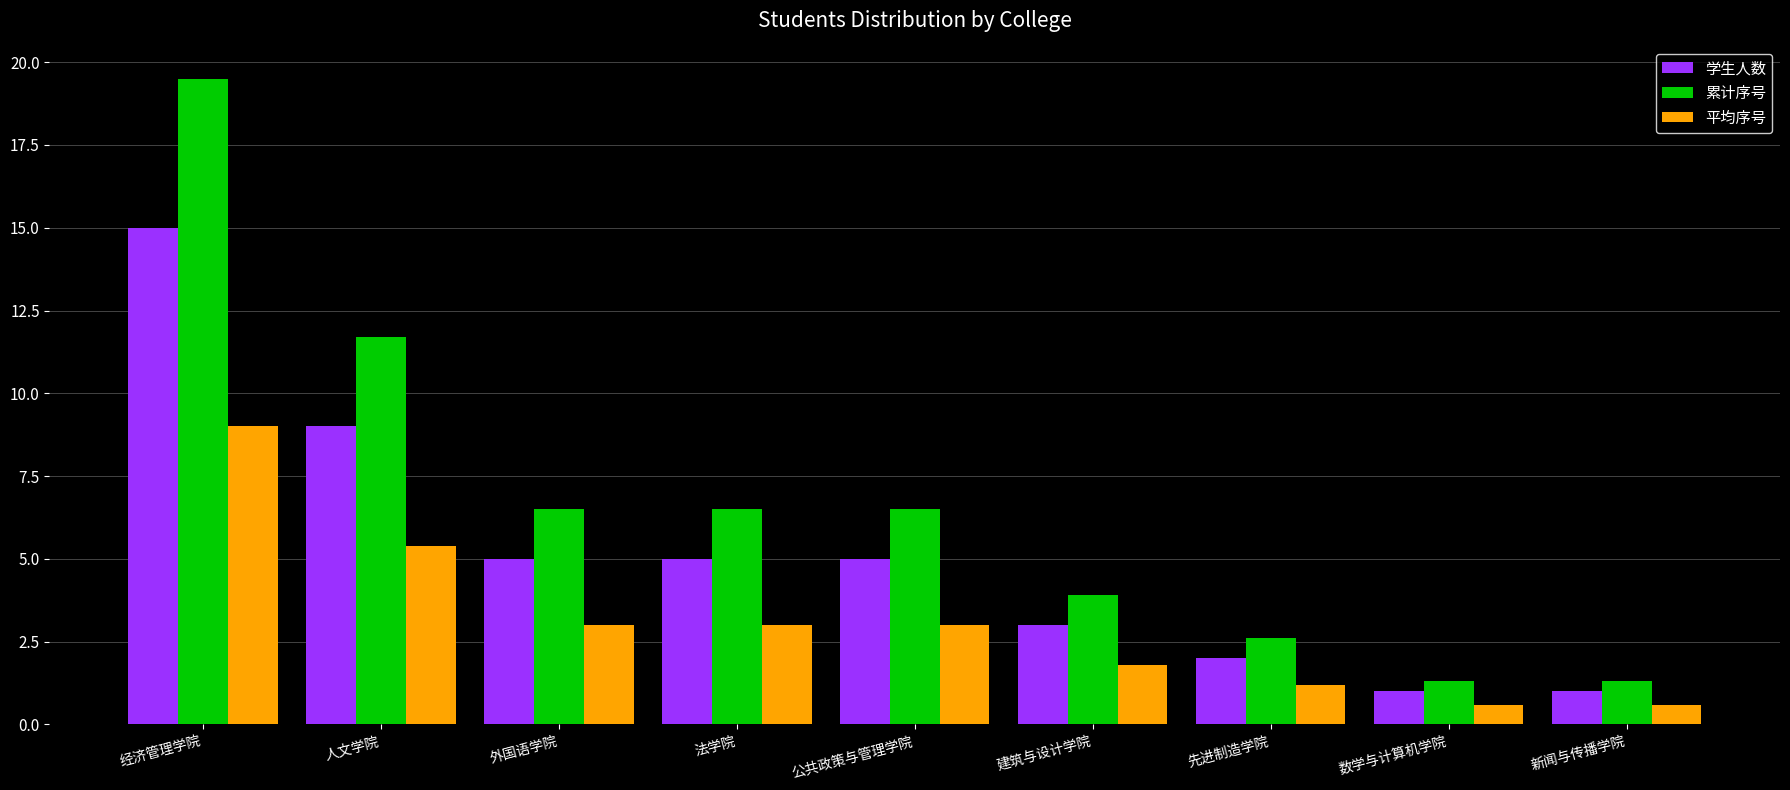

True or false: 学生人数 has a value of 3.0 at 建筑与设计学院.

True